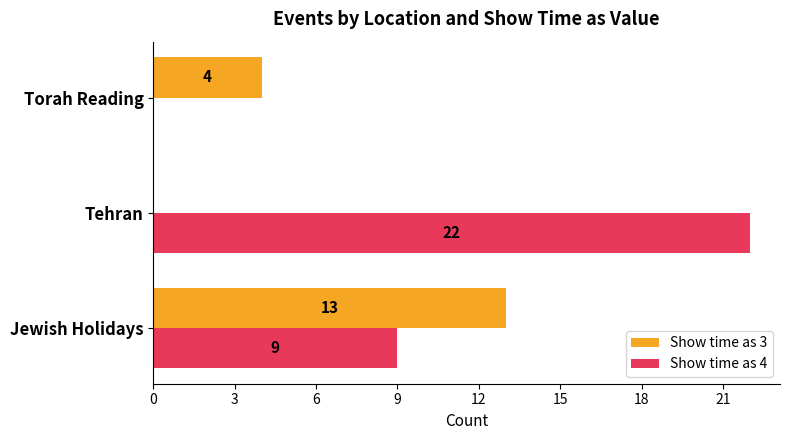

What is the maximum value for Show time as 4?

22